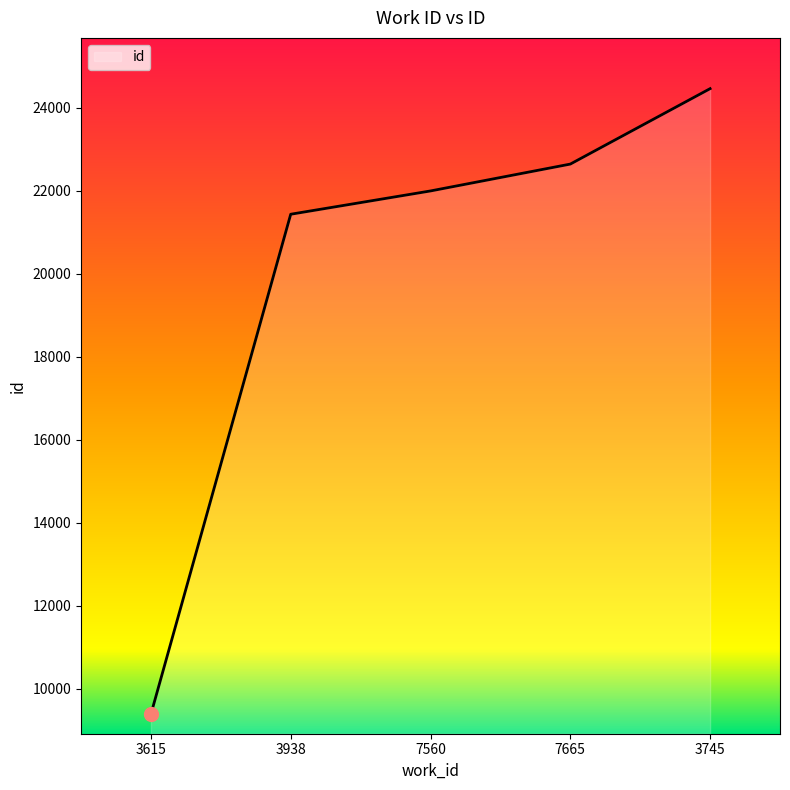

True or false: the data shows 6191 at 3615.

False